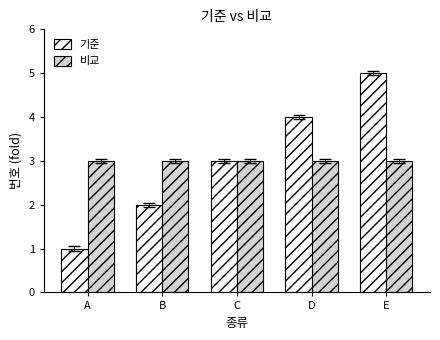

What is the average value of the 기준 series?

3